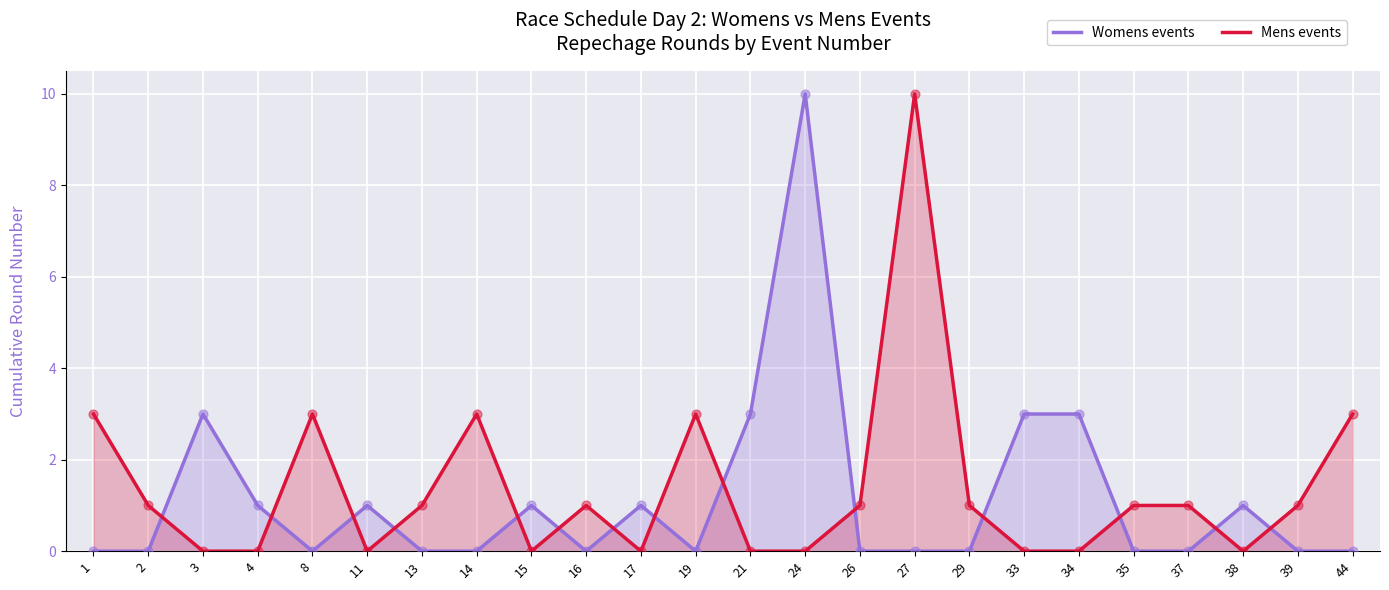

At how many categories does at least one series exceed 9?

2